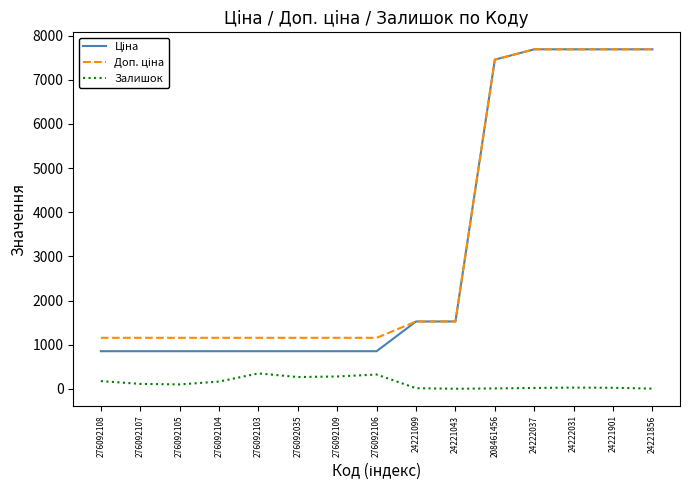

What is the total value across all series at 276092035?

2280.3